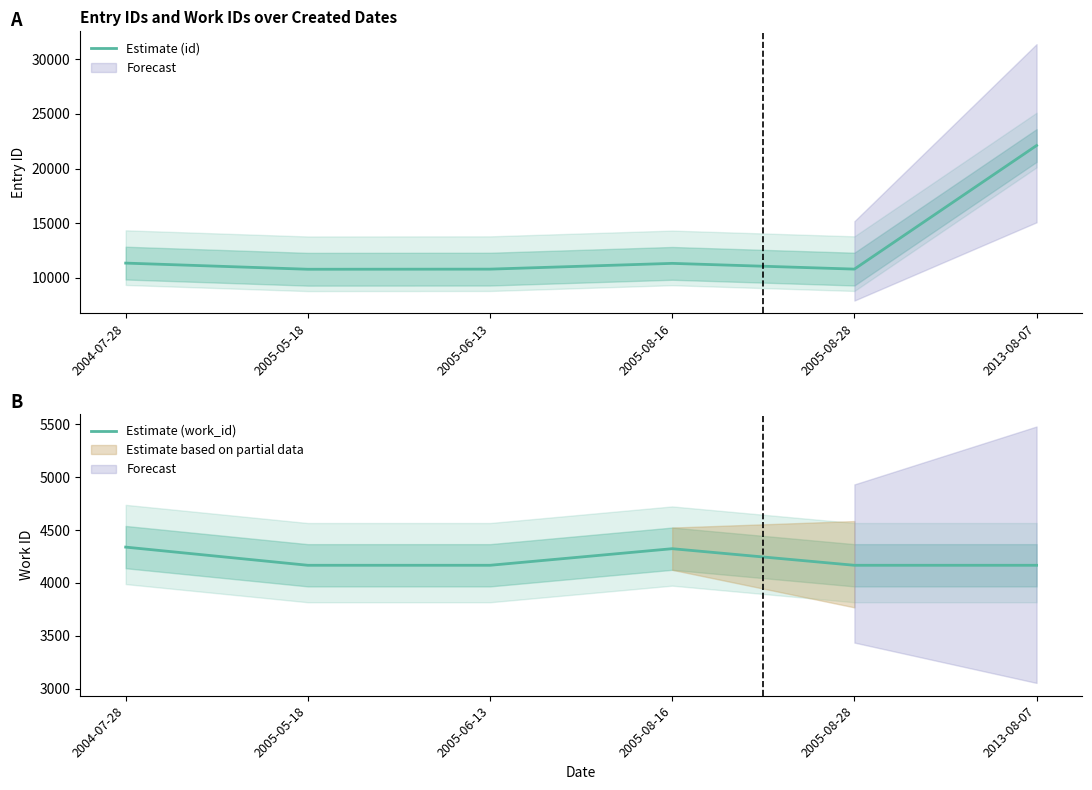

Rank the categories by Estimate (work_id) value from highest to lowest.

2004-07-28, 2005-08-16, 2005-05-18, 2005-06-13, 2005-08-28, 2013-08-07